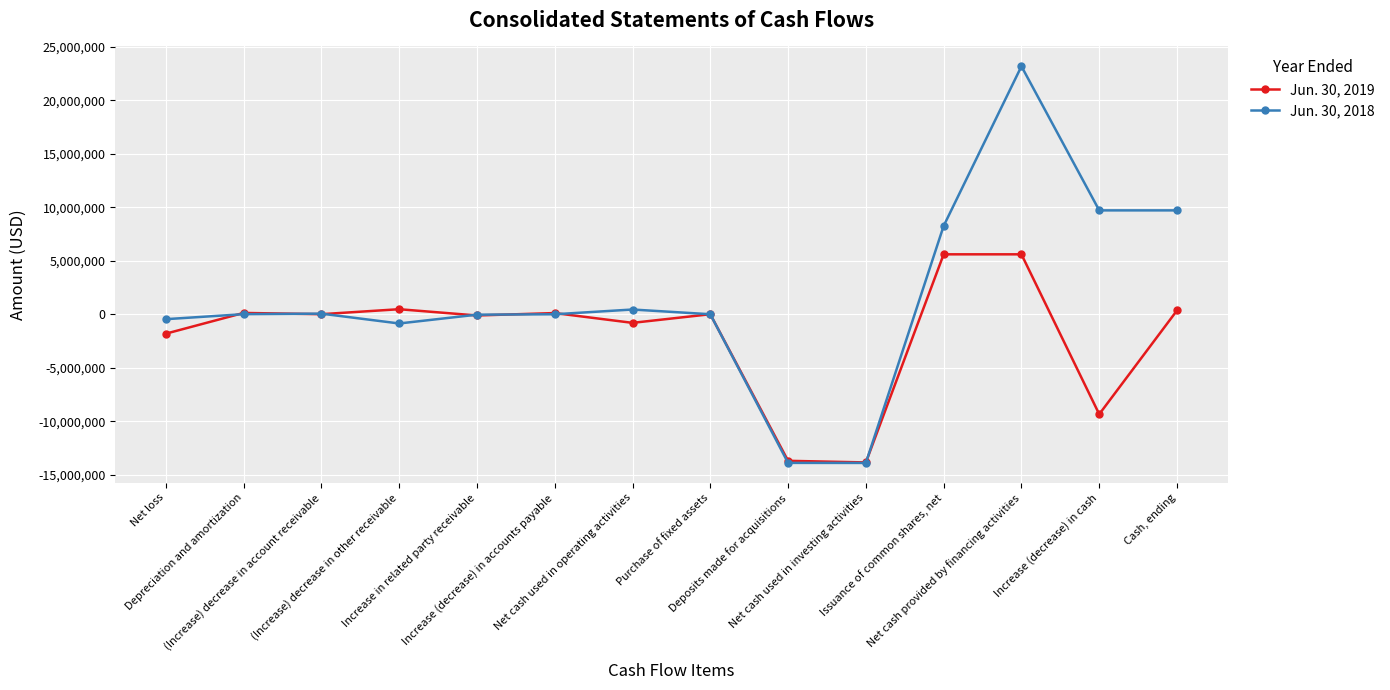

How many categories are shown in the chart?

14